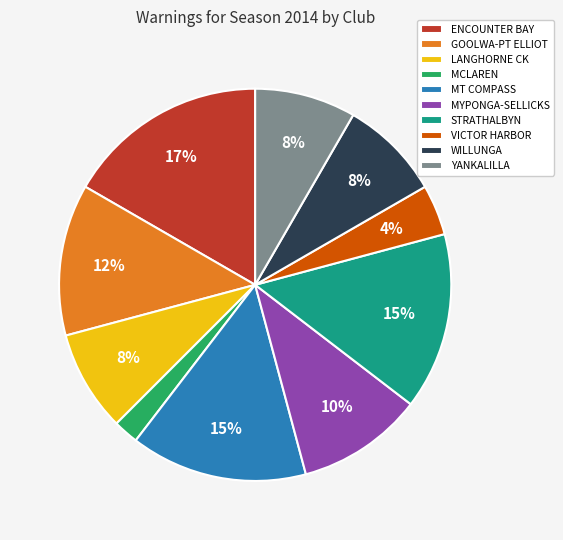

Is there any slice that represents more than half of the pie?

No